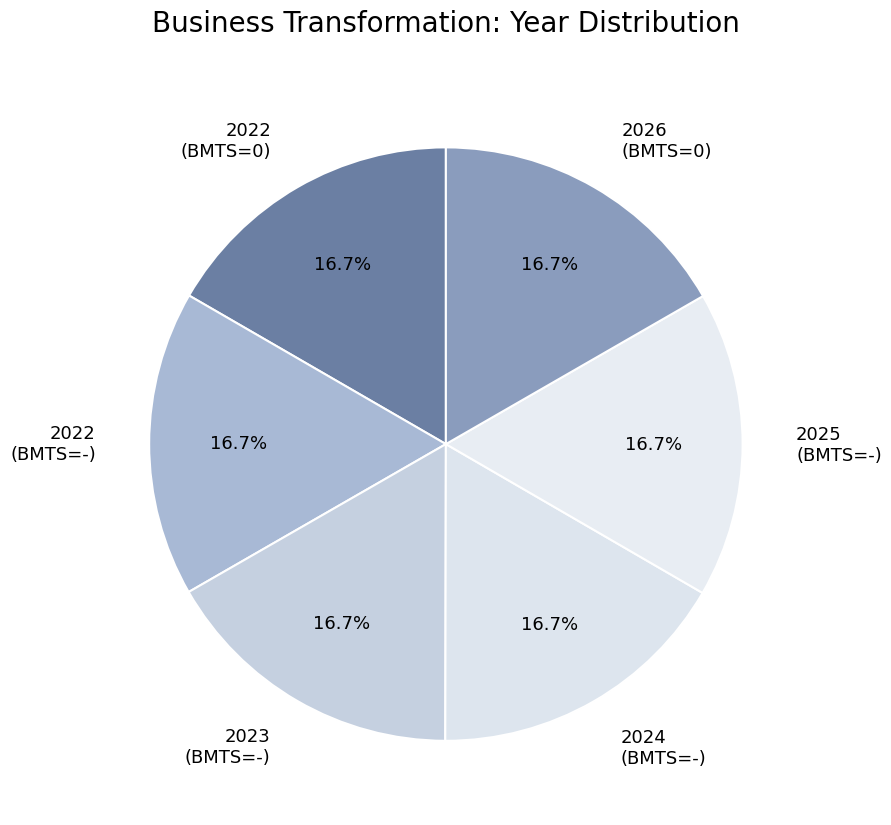

To the nearest percent, what percentage of the pie is 2022 (BMTS=0)?

17%